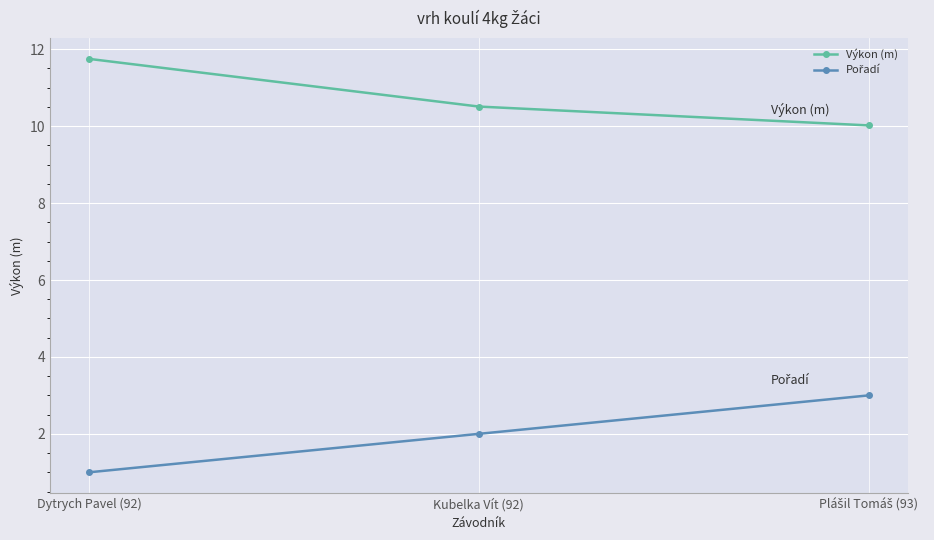

True or false: Výkon (m) has a value of 10.5 at Kubelka Vít (92).

True